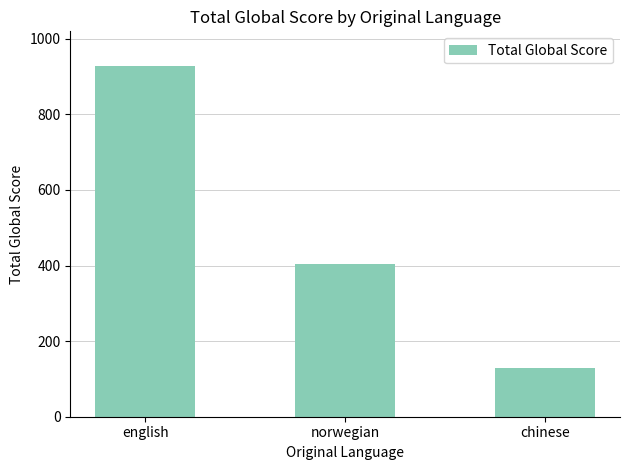

What is the value of the 2nd bar from the left?

403